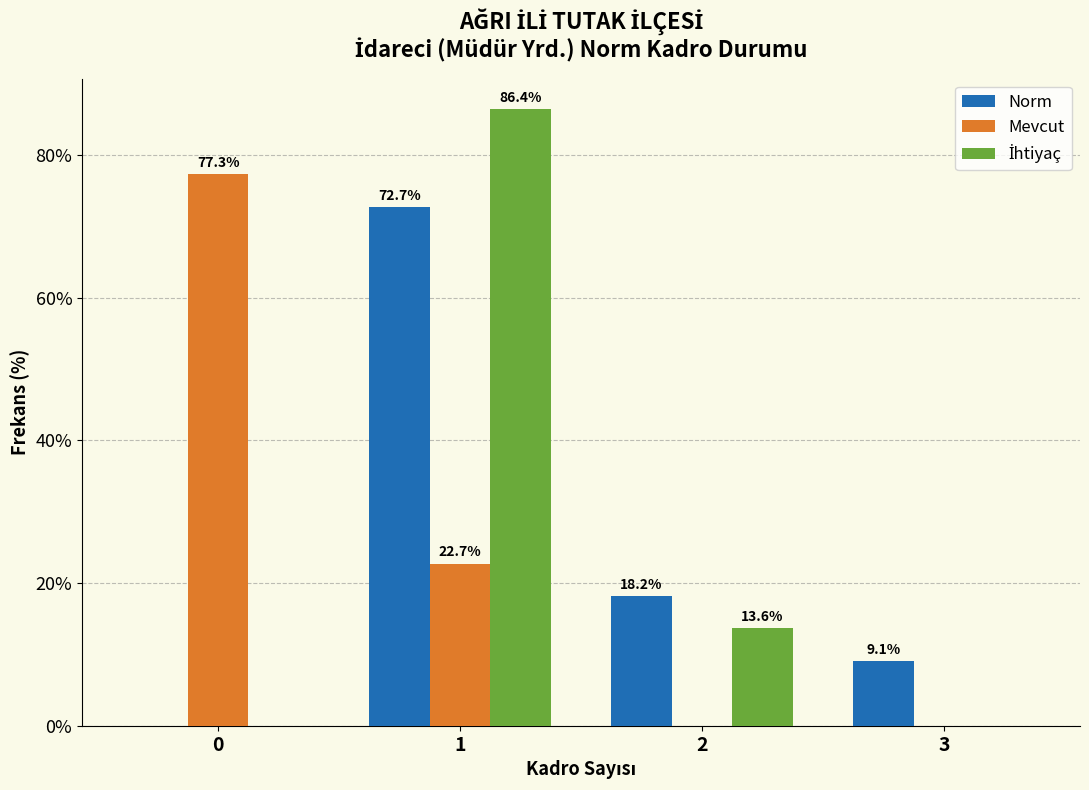

Is it true that Mevcut equals -34.7 at 2?

False